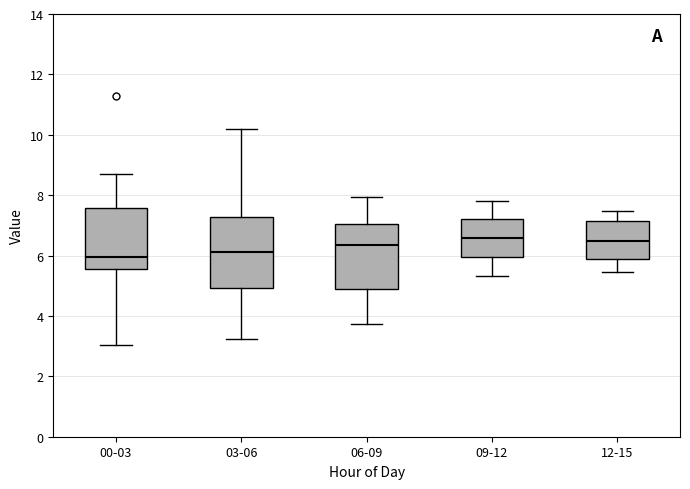

Which box is the tallest, from its lower edge to its upper edge?

03-06